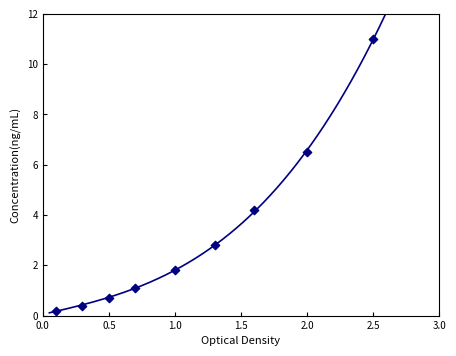

What is the average Y value?

3.2